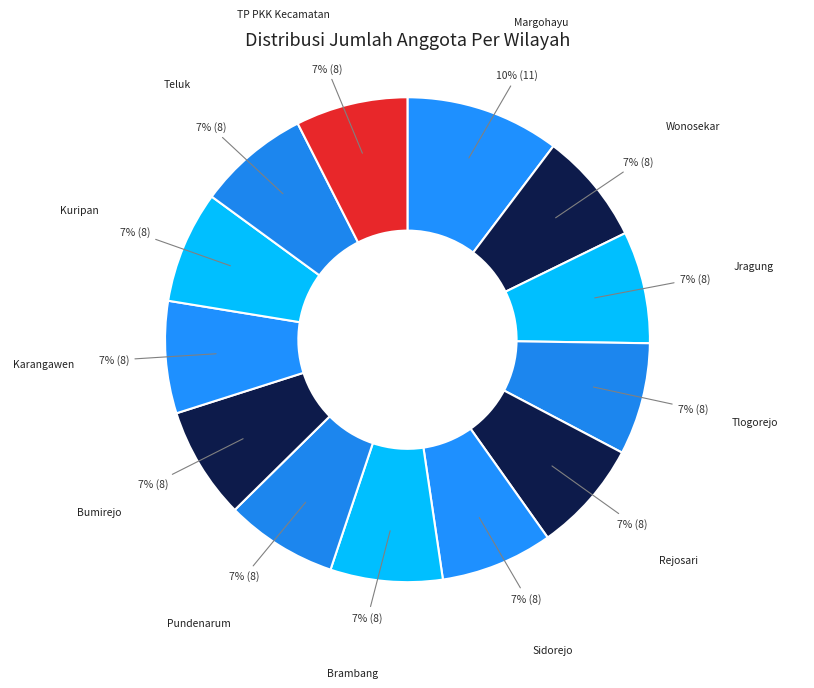

The TP PKK Kecamatan slice represents 19% of the pie. True or false?

False